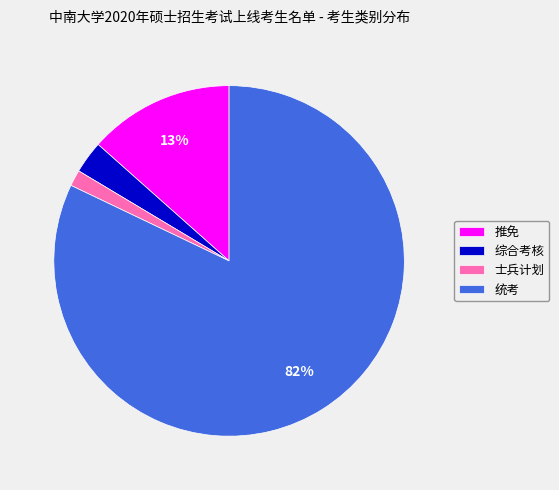

How many segments does this pie chart have?

4